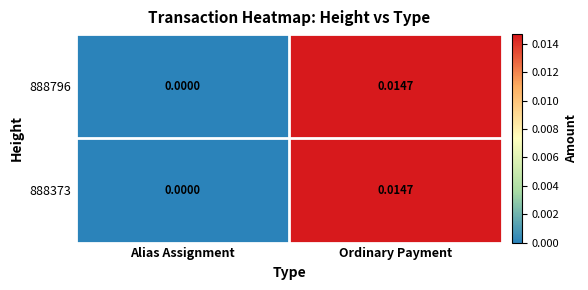

How many categories are shown in the chart?

2